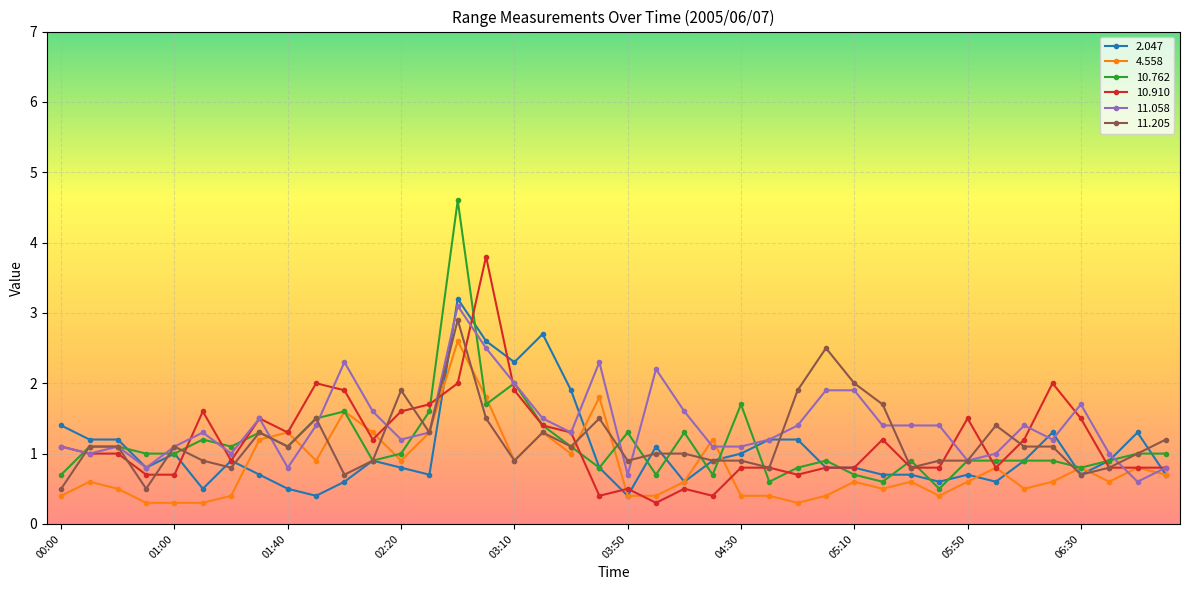

What is the smallest value displayed?

0.3